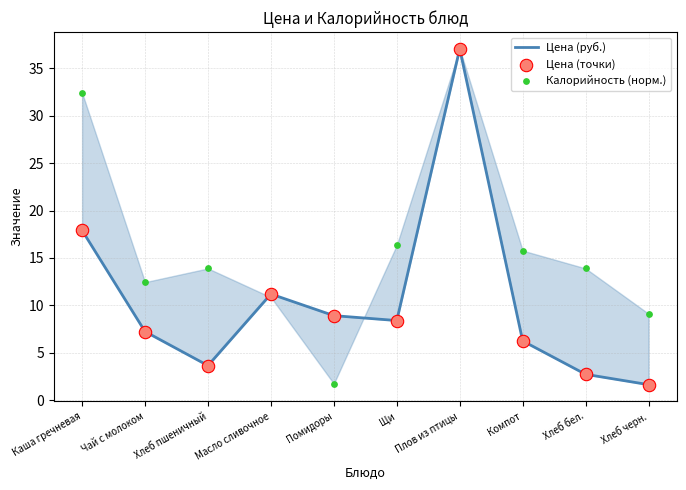

What are all the series names shown in the legend?

Цена (руб.), Цена (точки), Калорийность (норм.)